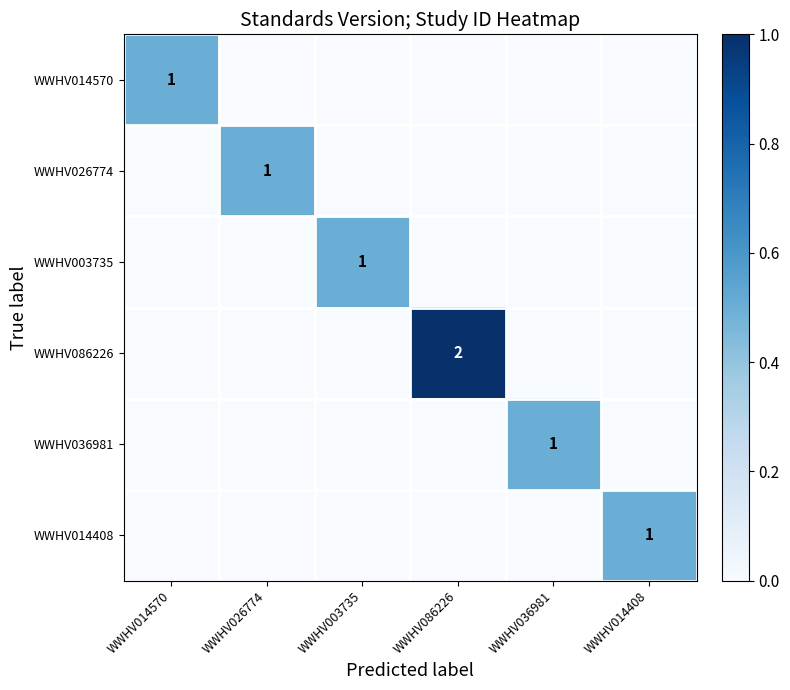

Where is WWHV014408 nearest to the value 0?

WWHV014570